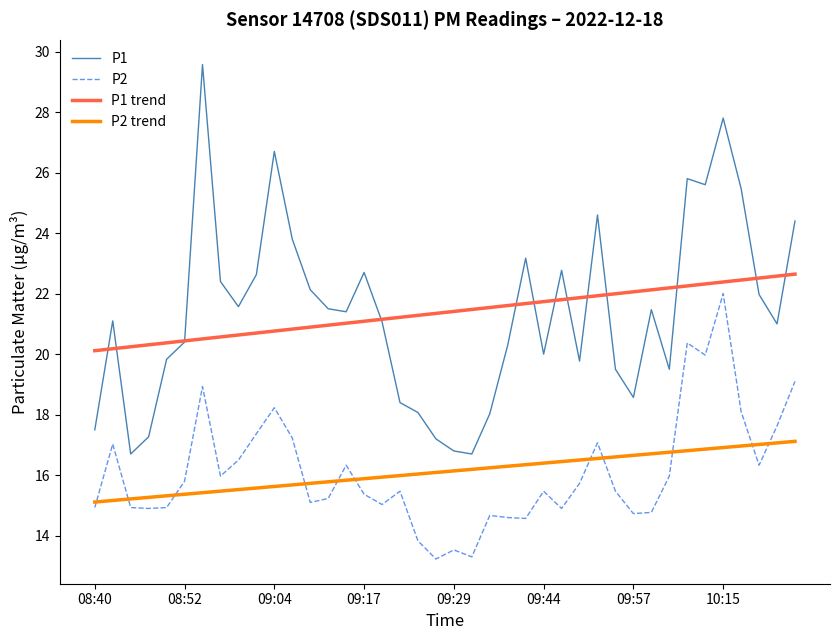

Rank the series by their maximum value, from highest to lowest.

P1, P1 trend, P2, P2 trend